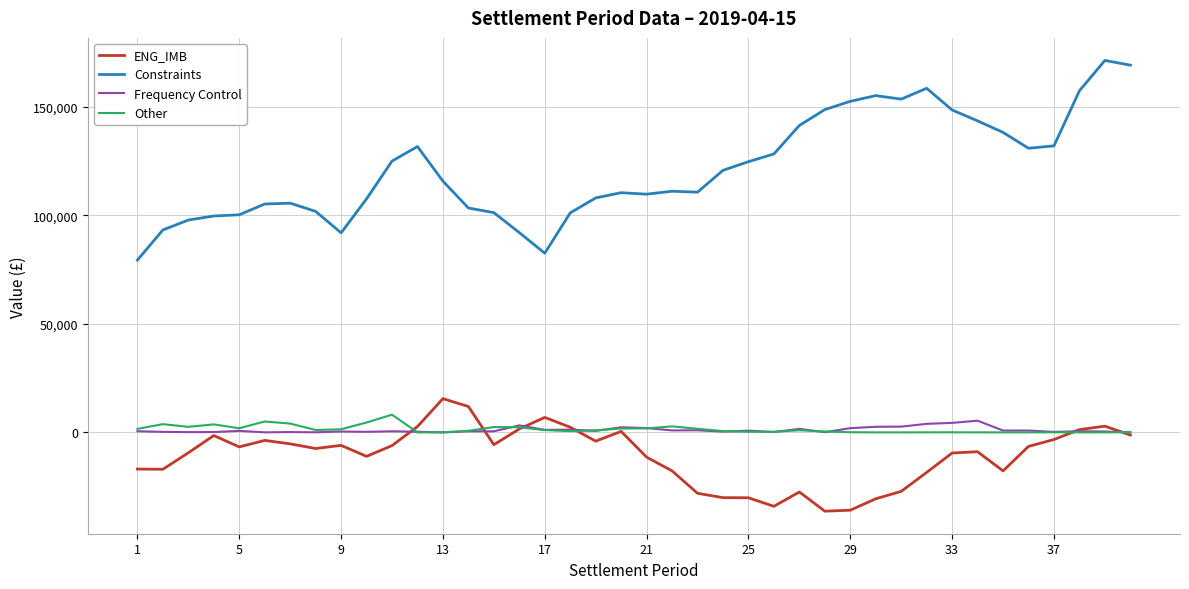

True or false: ENG_IMB and Constraints intersect in this chart.

False